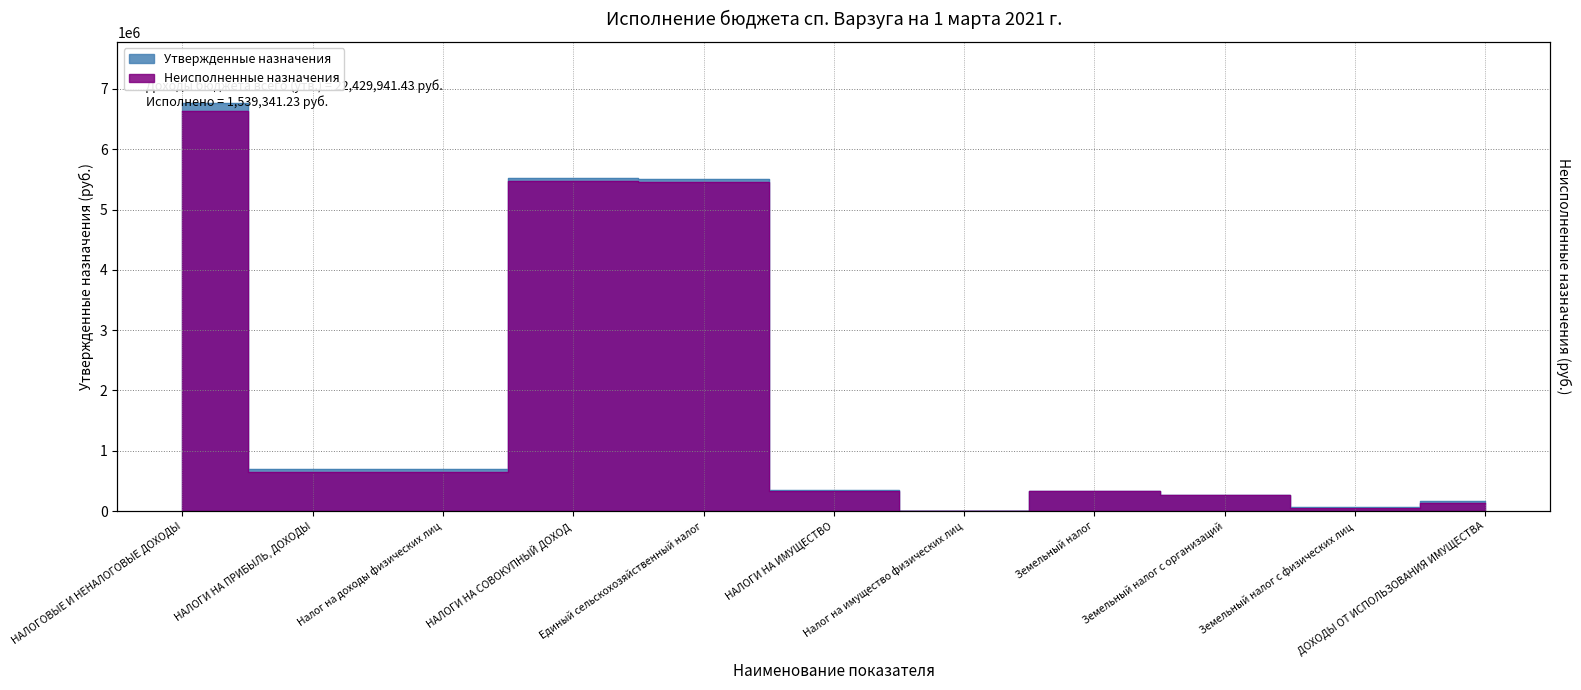

Is it true that Неисполненные назначения equals 59338.0 at Земельный налог с физических лиц?

True